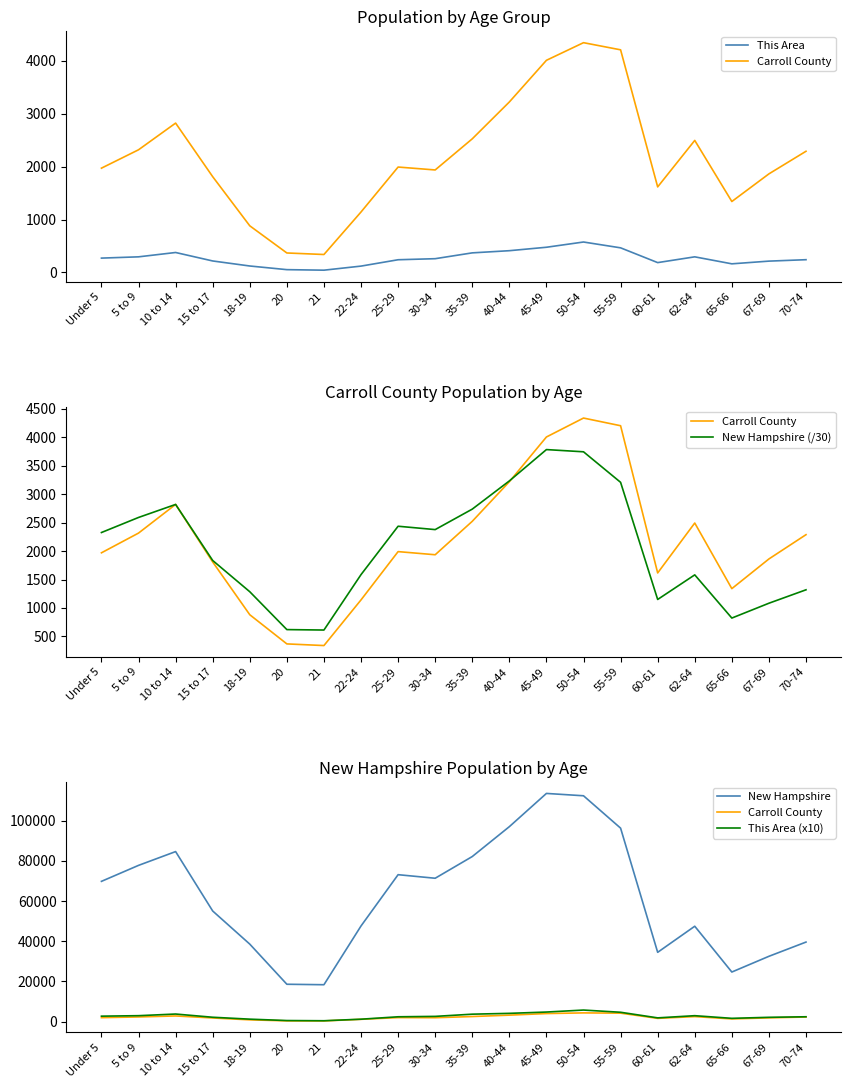

At which label does New Hampshire reach its minimum?

21